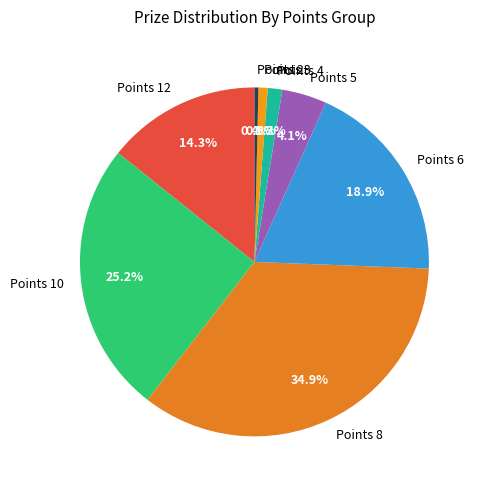

Which has a higher value, Points 10 or Points 5?

Points 10